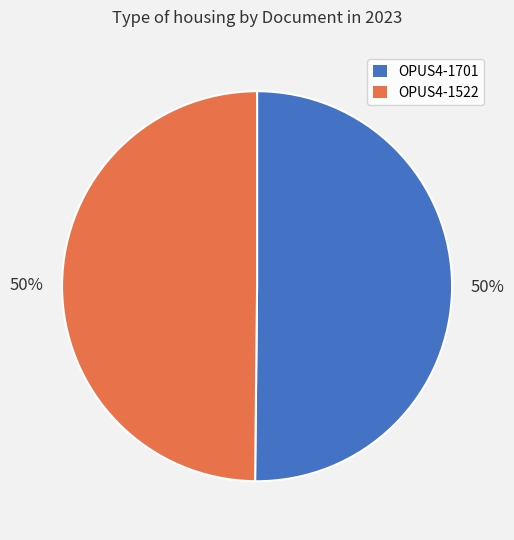

Is it true that OPUS4-1701 is 50% of the pie?

True